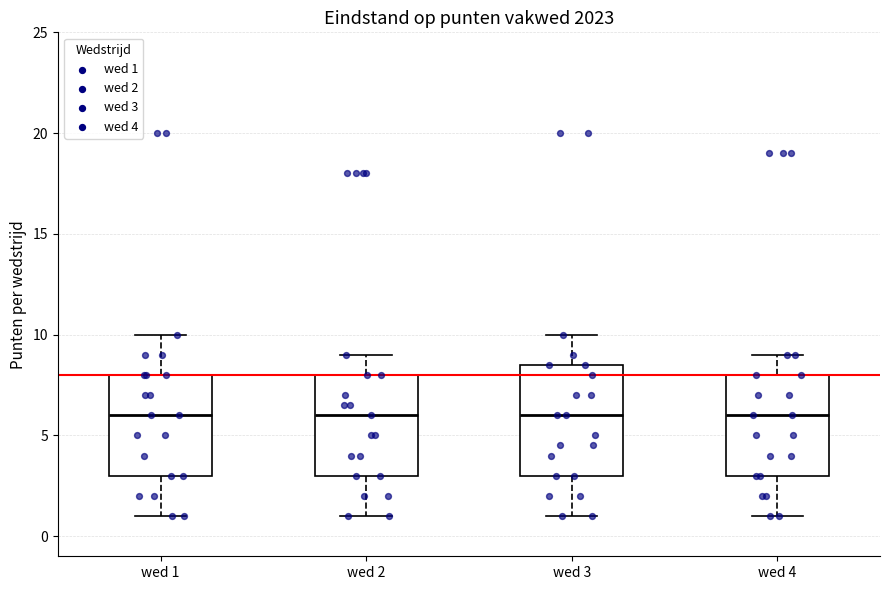

Which box is the tallest, from its lower edge to its upper edge?

wed 3